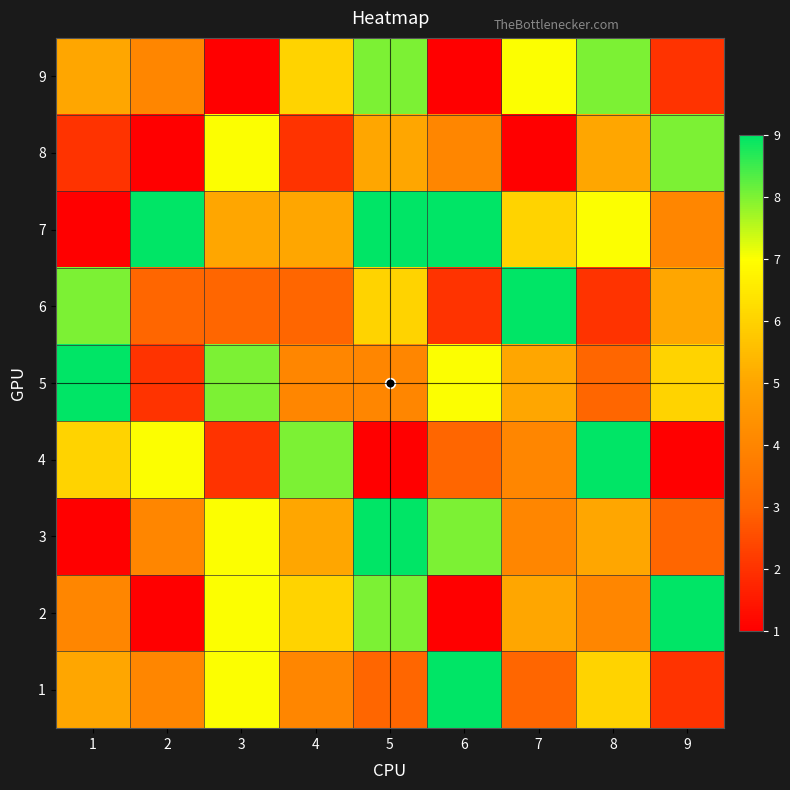

What is the minimum value shown in the chart?

1